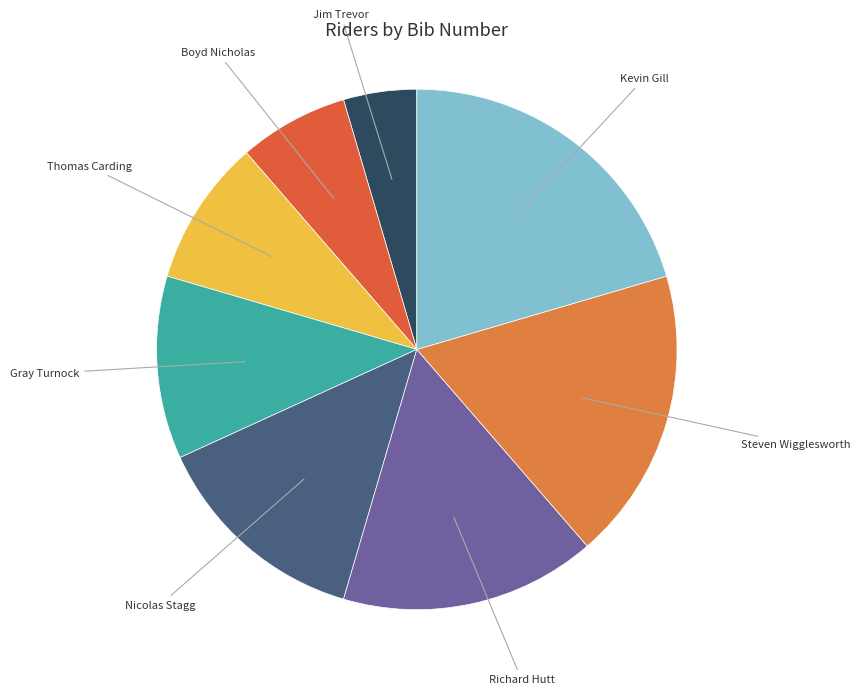

Rank the categories by value from highest to lowest.

Kevin Gill, Steven Wigglesworth, Richard Hutt, Nicolas Stagg, Gray Turnock, Thomas Carding, Boyd Nicholas, Jim Trevor